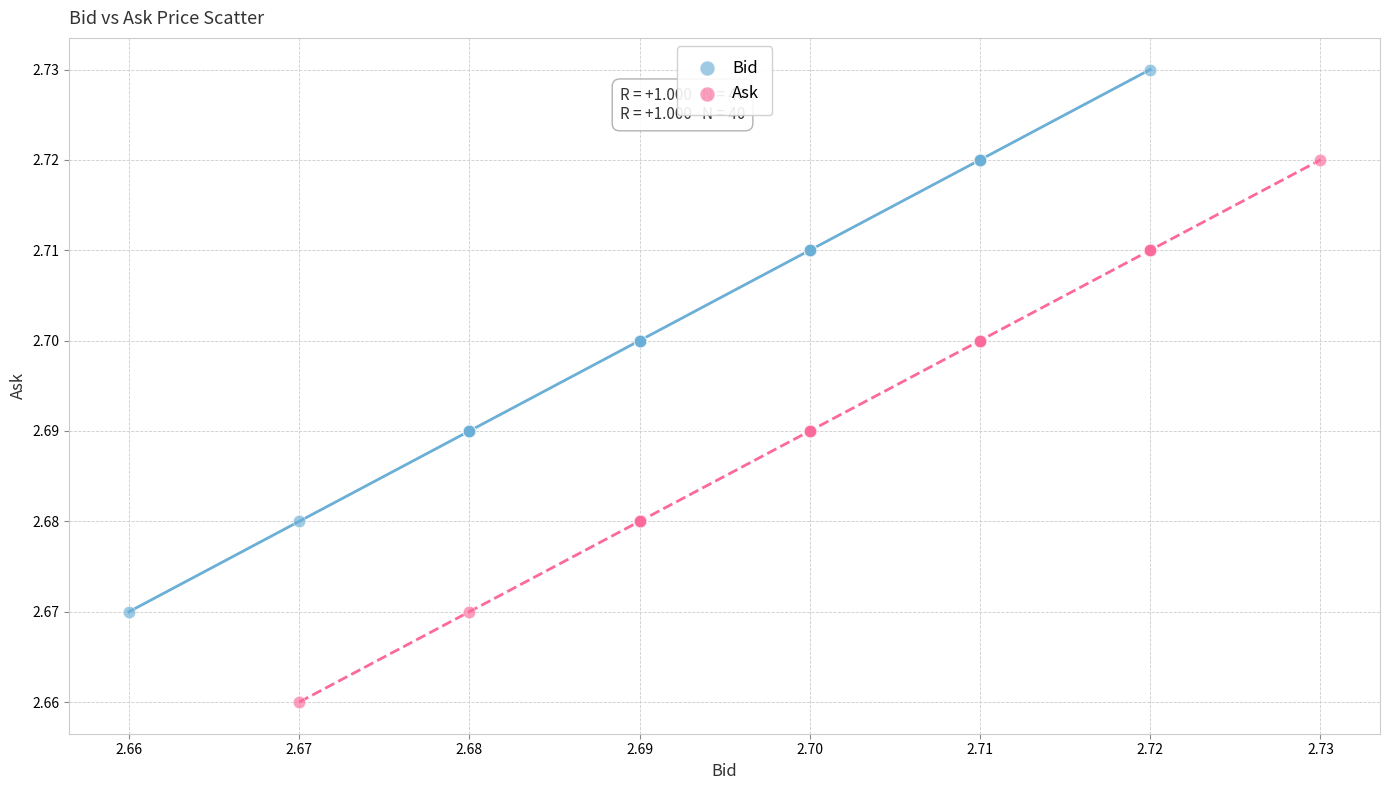

Which series reaches the minimum Y coordinate?

Ask